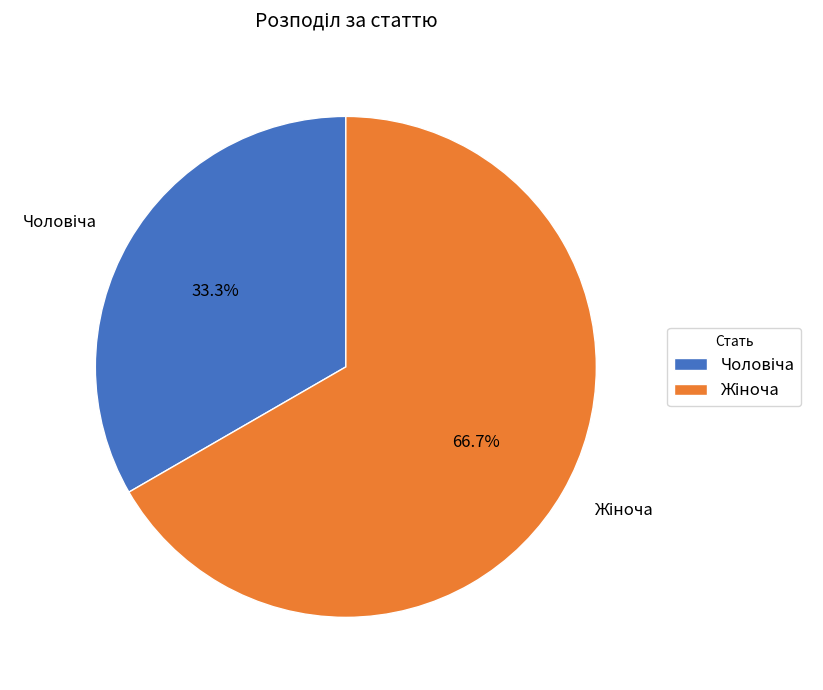

Is there any slice that represents more than half of the pie?

Yes